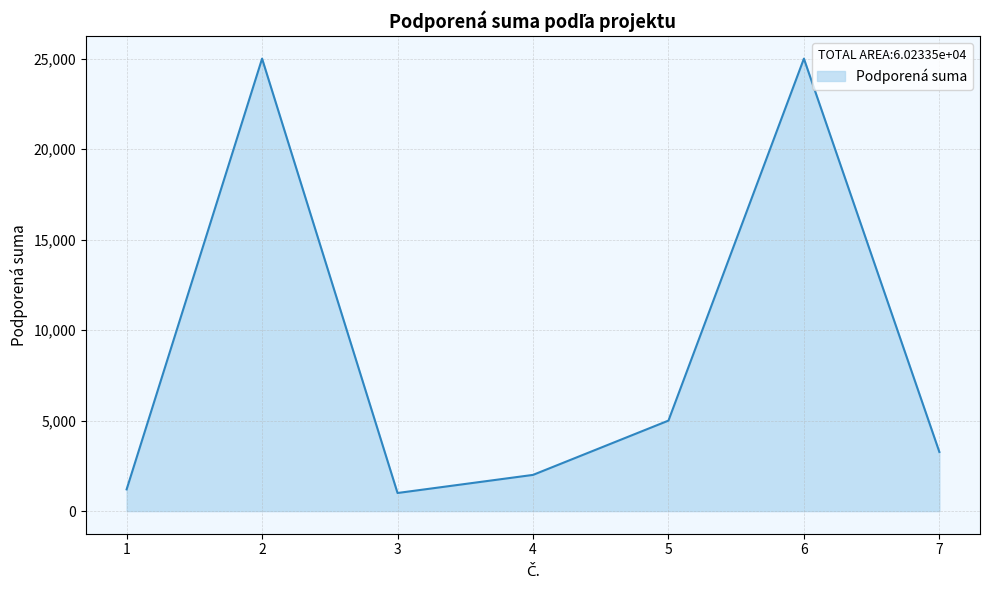

Does the chart have visible grid lines?

Yes